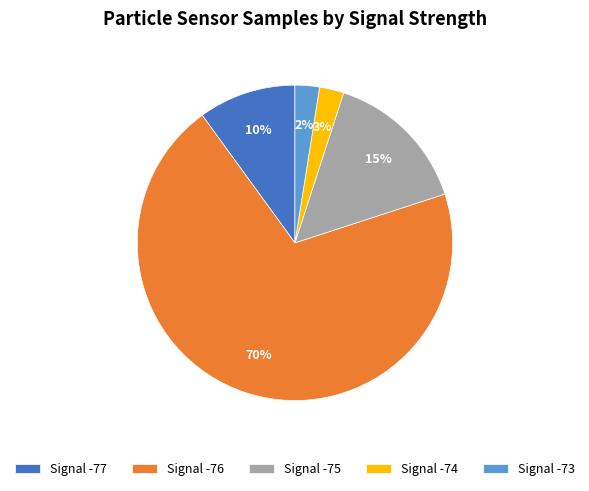

Which slice is the largest?

Signal -76